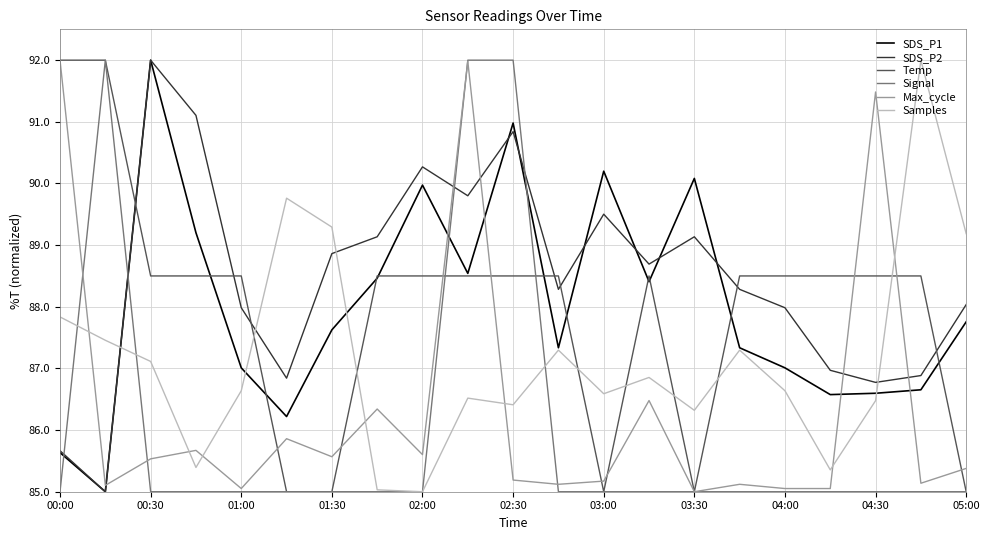

Which series has the largest total across all categories?

SDS_P2